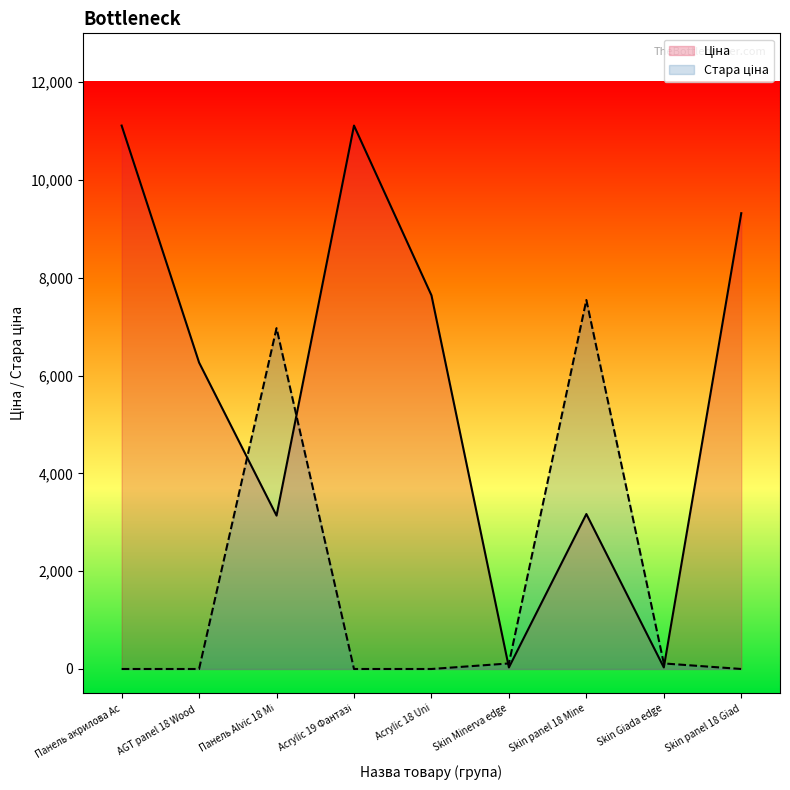

What is the maximum value for Ціна?

11113.6